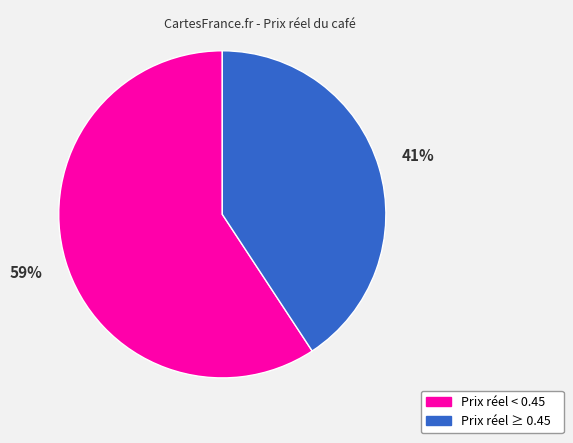

To the nearest percent, what is the average slice percentage?

50%